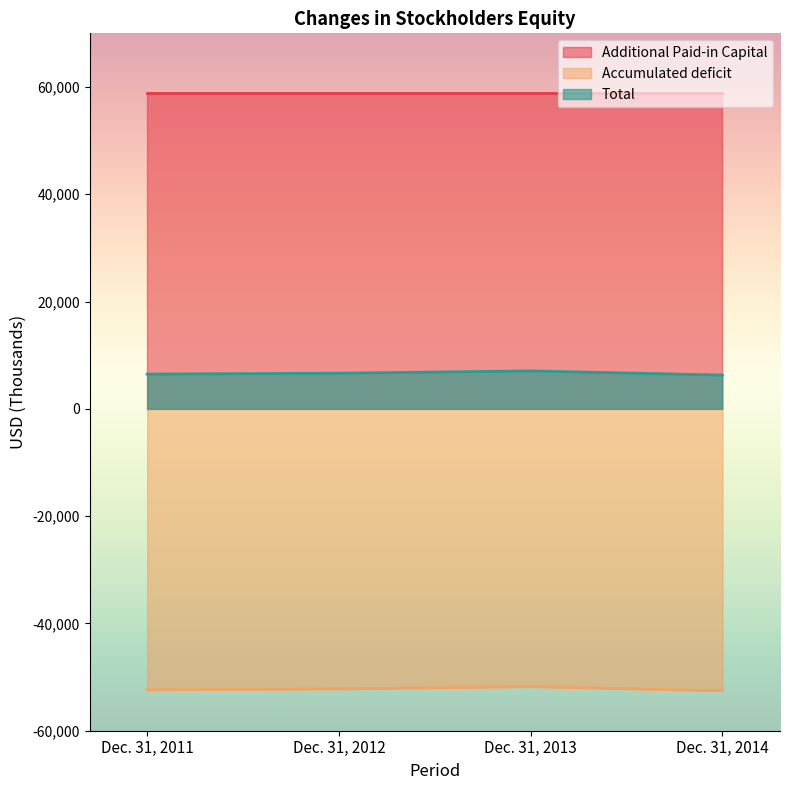

What is the difference between the Total values at Dec. 31, 2014 and Dec. 31, 2012?

353